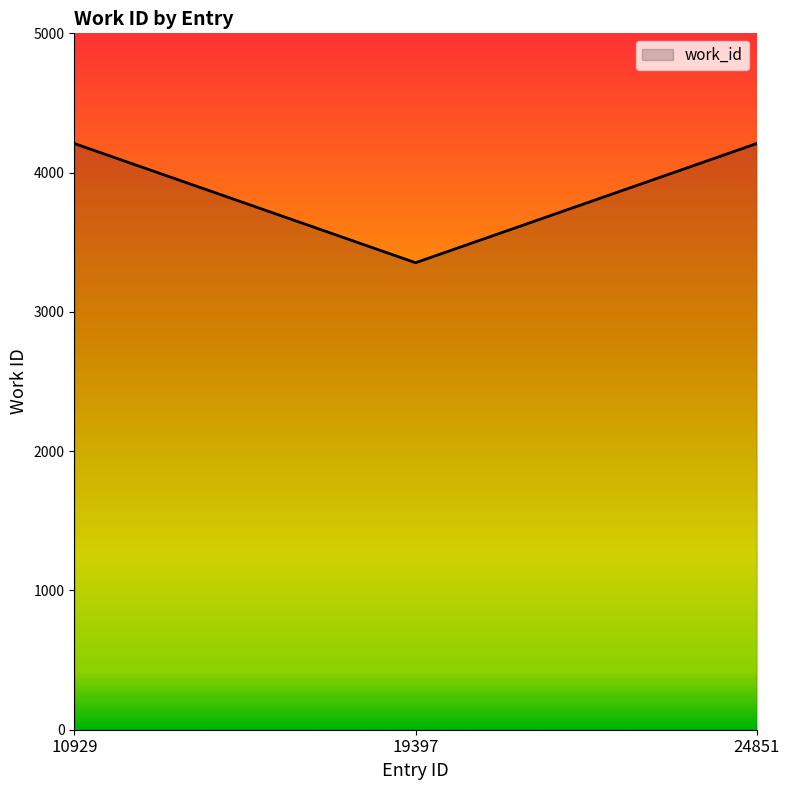

What is the maximum value shown in the chart?

4209